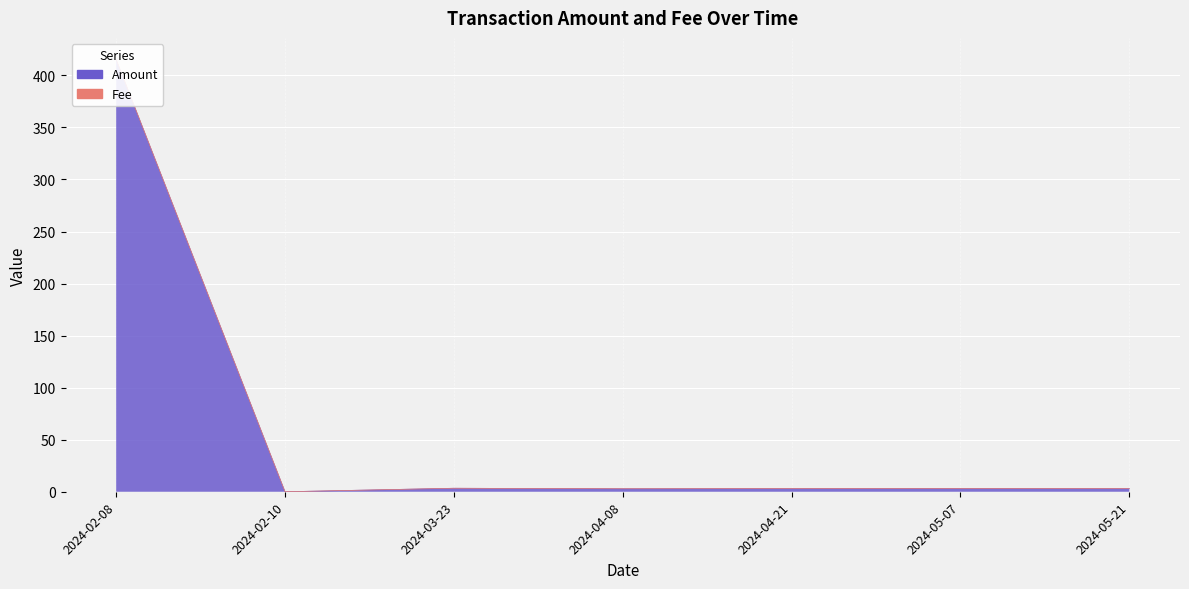

Reading left to right, what are all the values shown in this chart?

Amount: 415.2	0.0	3.4	2.9	3.0	3.2	3.0
Fee: 415.3	0.0	3.4	2.9	3.0	3.2	3.1